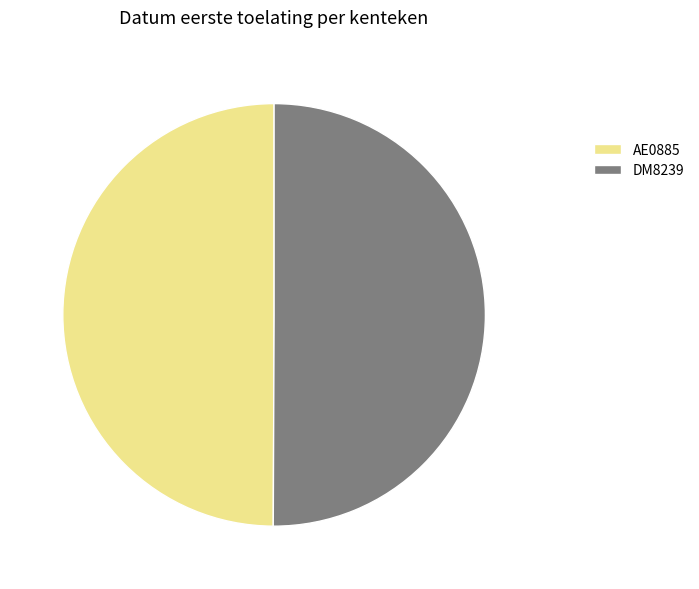

True or false: AE0885 accounts for 40% of the total.

False